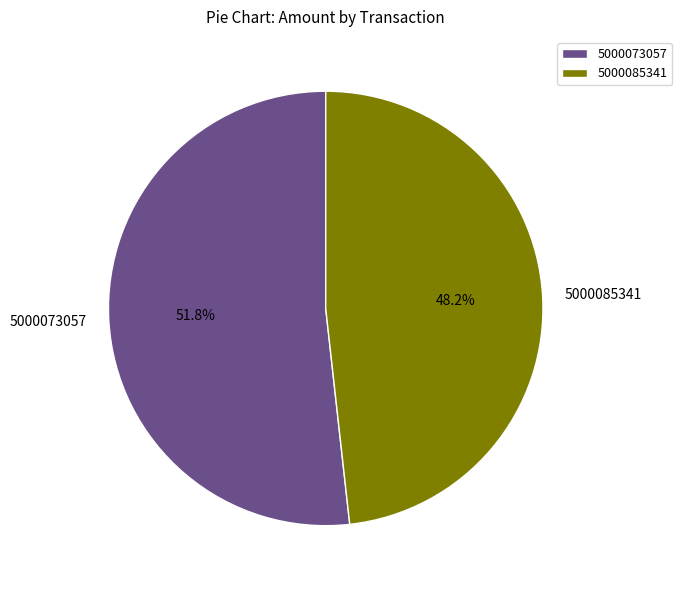

How many slices are in this pie chart?

2